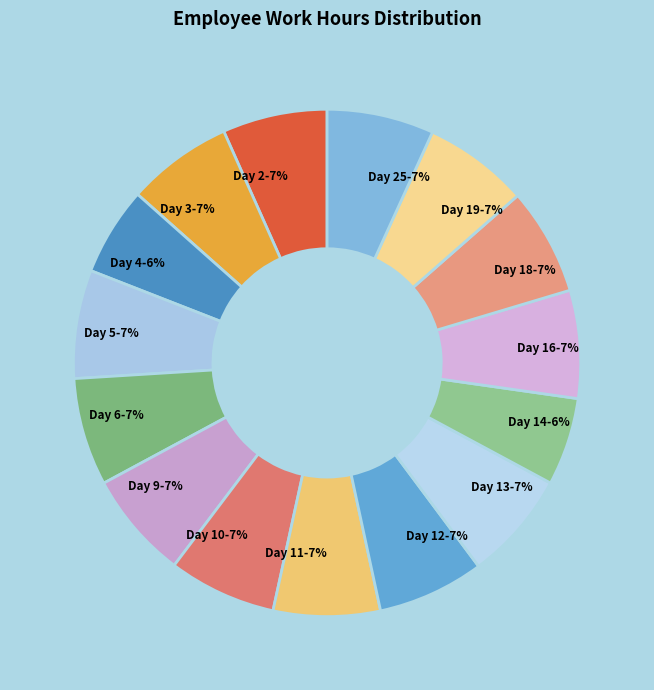

To the nearest percent, what is the difference between the largest and smallest slice percentages?

1%